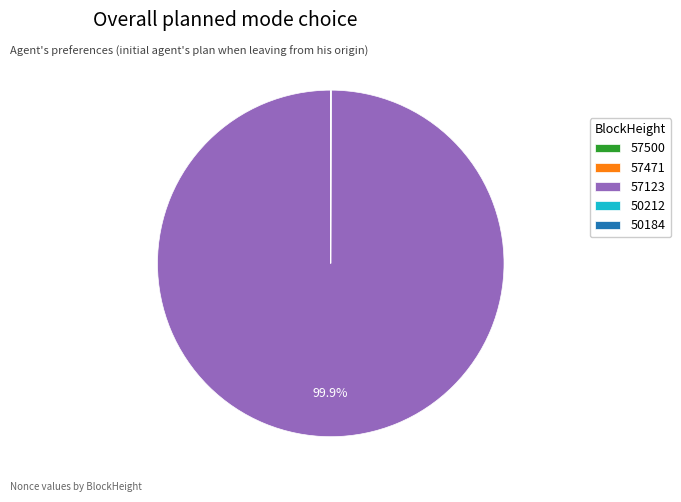

Is there any slice that represents more than half of the pie?

Yes